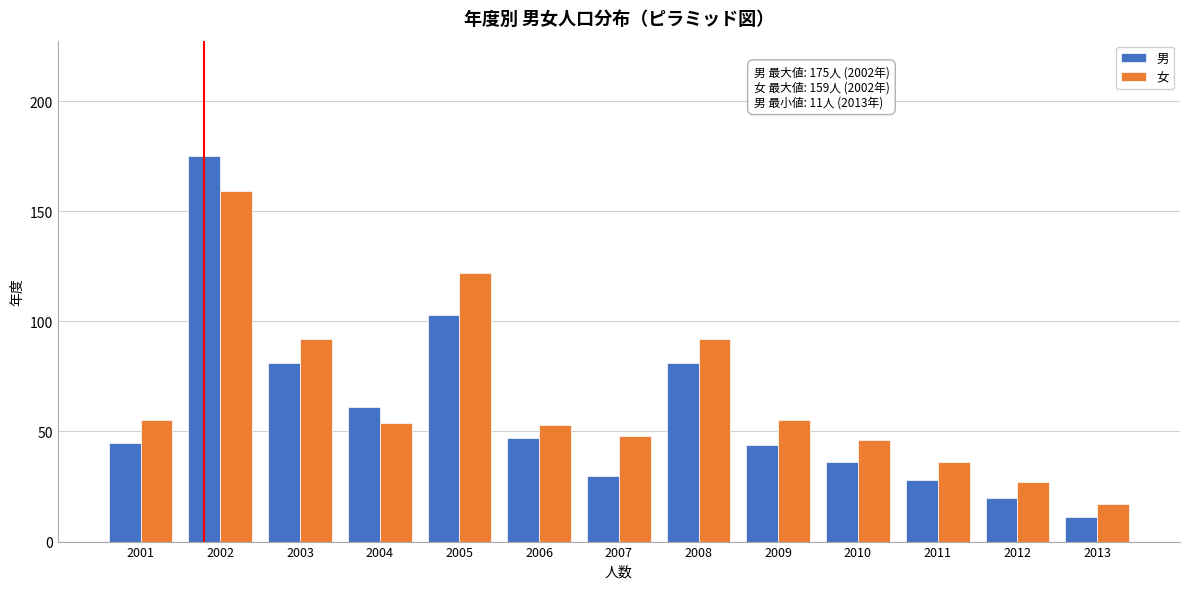

Reading left to right, transcribe all the data shown in this chart.

男: 45	175	81	61	103	47	30	81	44	36	28	20	11
女: 55	159	92	54	122	53	48	92	55	46	36	27	17